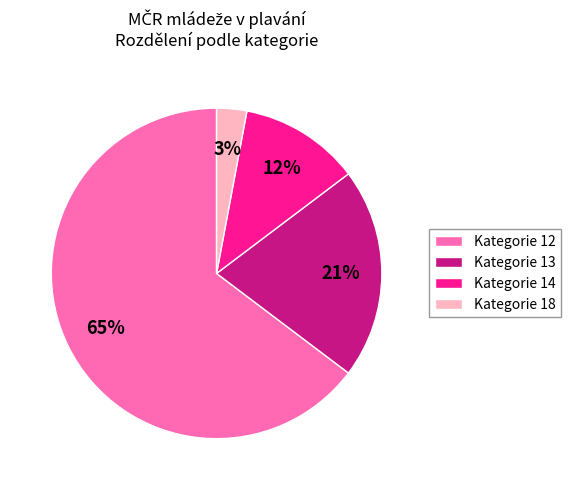

Is the sum of Kategorie 13 and Kategorie 12 greater than half?

Yes